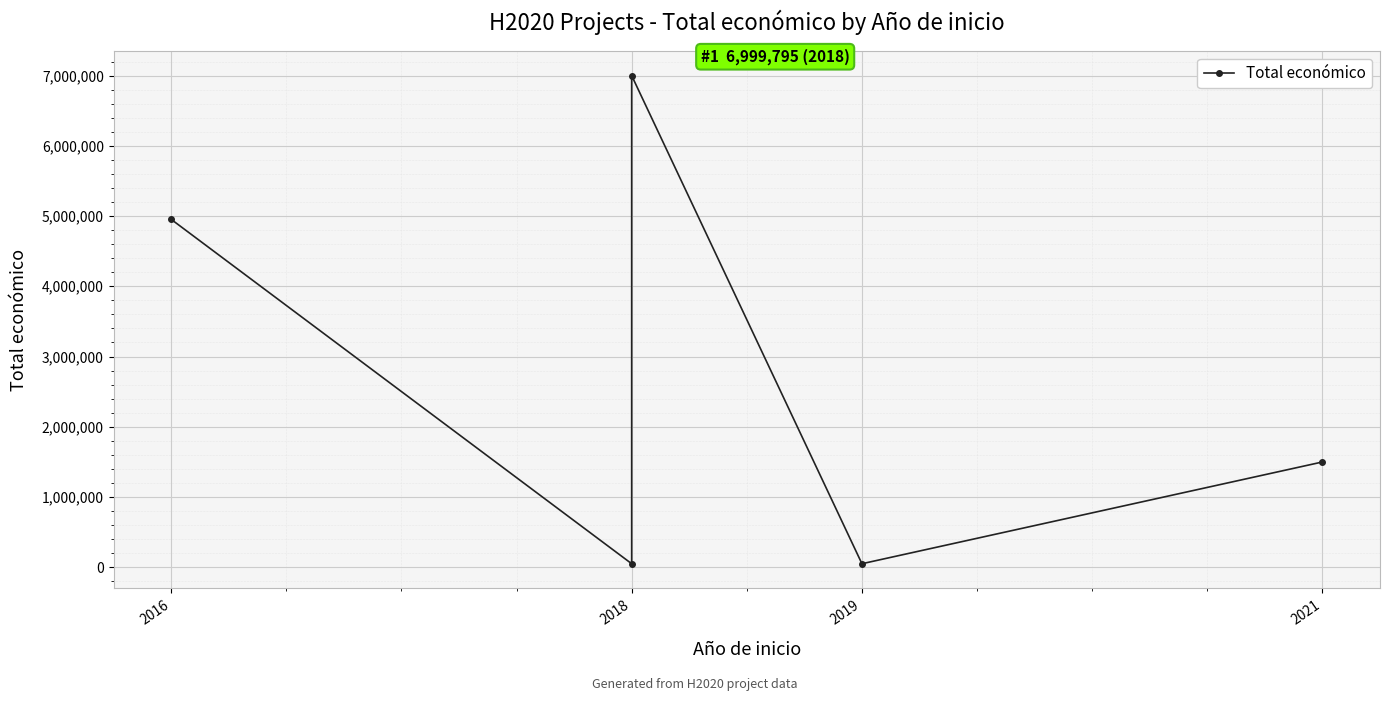

Approximately how many times larger is the value at 2021 compared to 2018?

30.0